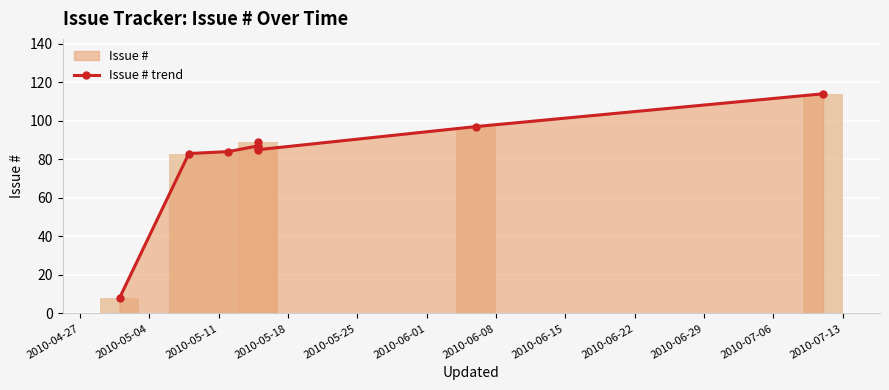

The value at 2010-05-11 is 145. True or false?

False